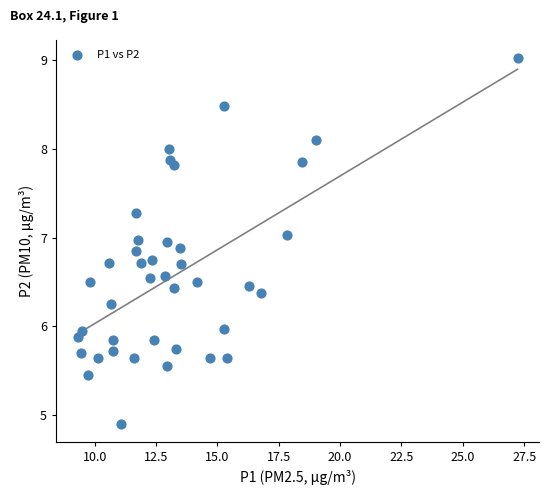

What is the range of Y values (max minus min)?

4.1